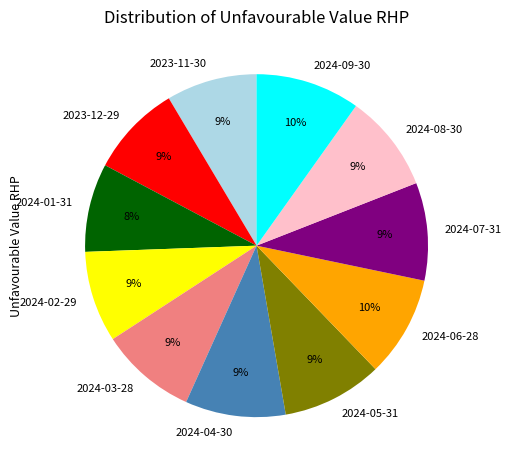

To the nearest percent, what is the difference between the 2024-02-29 and 2024-06-28 slice percentages?

1%